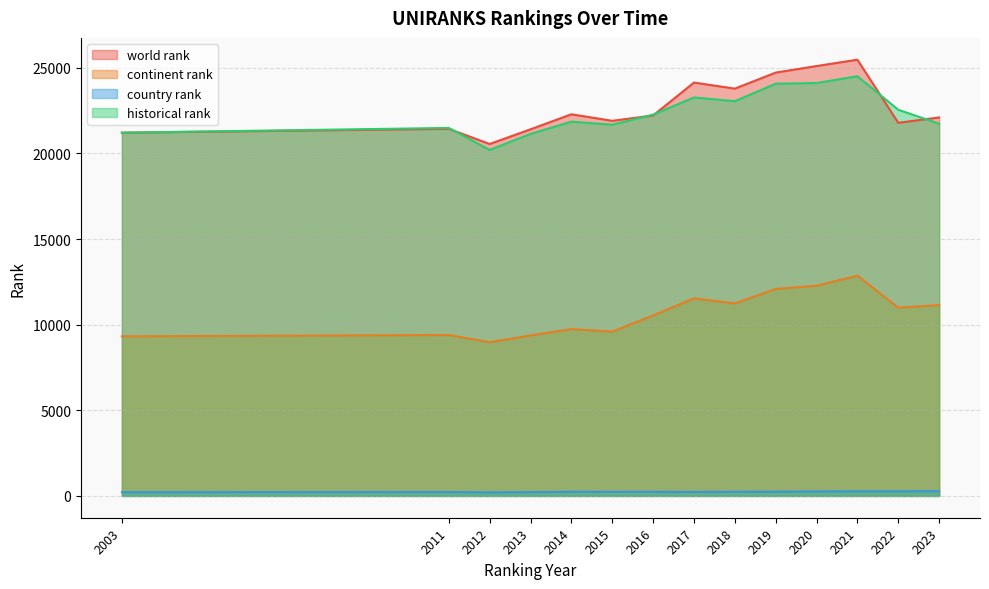

At which category is the sum across all series the highest?

2021